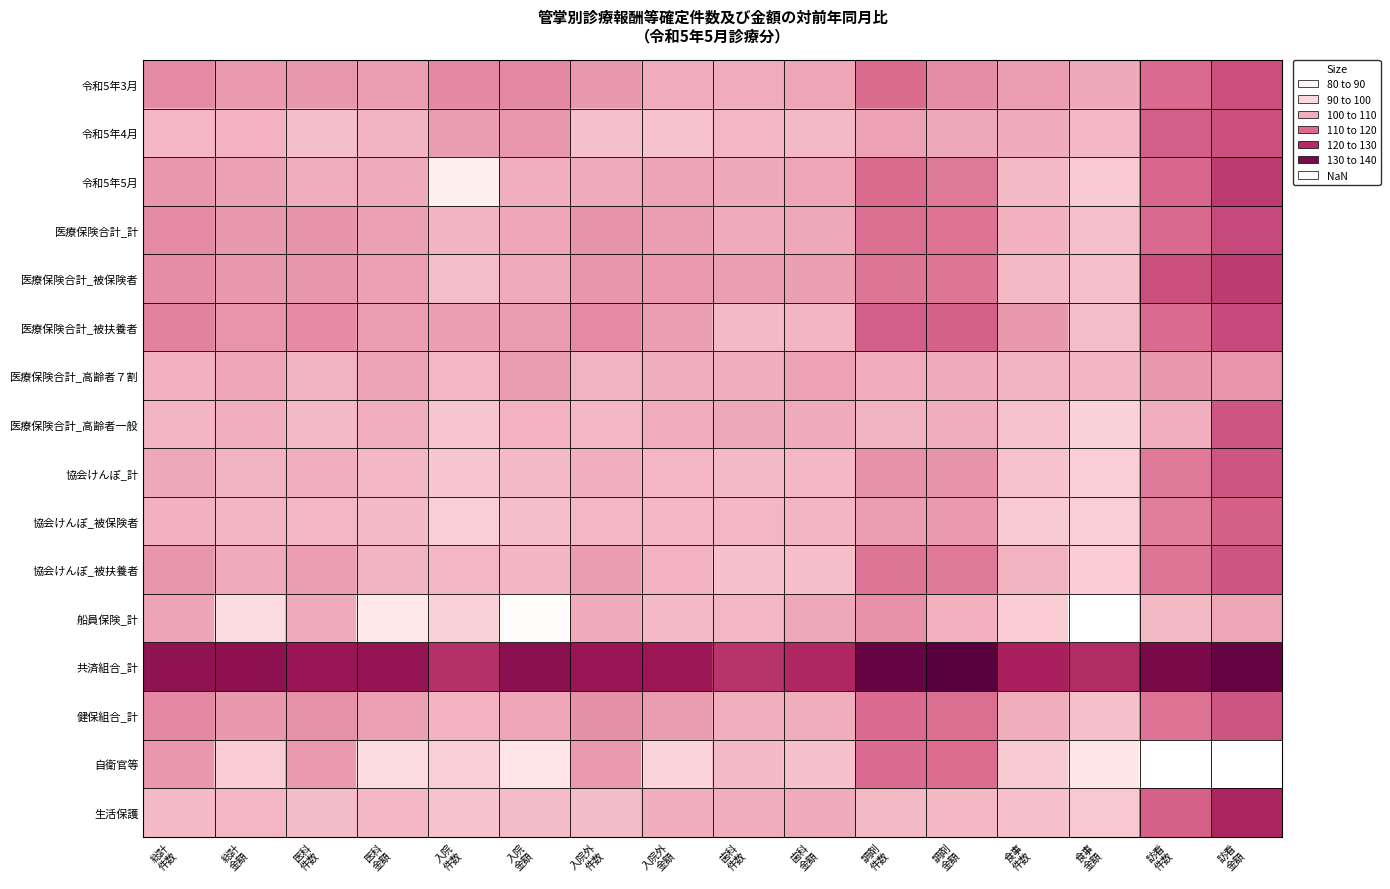

Reading left to right, list all the values displayed in this chart.

令和5年3月: 総計
件数=110.1	総計
金額=107.8	医科
件数=108.3	医科
金額=107.3	入院
件数=110.7	入院
金額=110.6	入院外
件数=108.3	入院外
金額=105.0	歯科
件数=105.0	歯科
金額=106.0	調剤
件数=115.0	調剤
金額=109.7	食事
件数=107.4	食事
金額=105.5	訪看
件数=115.2	訪看
金額=119.6
令和5年4月: 総計
件数=103.2	総計
金額=104.0	医科
件数=101.0	医科
金額=103.5	入院
件数=107.5	入院
金額=108.3	入院外
件数=100.8	入院外
金額=100.1	歯科
件数=103.1	歯科
金額=102.3	調剤
件数=106.7	調剤
金額=105.7	食事
件数=105.1	食事
金額=102.6	訪看
件数=117.1	訪看
金額=119.2
令和5年5月: 総計
件数=108.3	総計
金額=106.9	医科
件数=104.8	医科
金額=105.3	入院
件数=87.4	入院
金額=104.4	入院外
件数=105.2	入院外
金額=106.0	歯科
件数=105.5	歯科
金額=105.8	調剤
件数=115.1	調剤
金額=113.0	食事
件数=101.9	食事
金額=98.5	訪看
件数=115.8	訪看
金額=122.7
医療保険合計_計: 総計
件数=110.3	総計
金額=108.0	医科
件数=108.9	医科
金額=106.8	入院
件数=103.5	入院
金額=106.0	入院外
件数=109.0	入院外
金額=107.4	歯科
件数=105.3	歯科
金額=105.7	調剤
件数=114.5	調剤
金額=114.1	食事
件数=104.3	食事
金額=100.7	訪看
件数=115.5	訪看
金額=120.5
医療保険合計_被保険者: 総計
件数=109.9	総計
金額=108.1	医科
件数=108.5	医科
金額=106.8	入院
件数=101.5	入院
金額=105.1	入院外
件数=108.5	入院外
金額=107.9	歯科
件数=107.2	歯科
金額=107.2	調剤
件数=113.5	調剤
金額=113.5	食事
件数=102.3	食事
金額=100.7	訪看
件数=119.5	訪看
金額=122.6
医療保険合計_被扶養者: 総計
件数=111.5	総計
金額=108.6	医科
件数=110.2	医科
金額=107.2	入院
件数=107.0	入院
金額=107.5	入院外
件数=110.3	入院外
金額=107.0	歯科
件数=102.3	歯科
金額=103.2	調剤
件数=117.1	調剤
金額=116.7	食事
件数=108.0	食事
金額=101.5	訪看
件数=115.3	訪看
金額=120.4
医療保険合計_高齢者７割: 総計
件数=104.3	総計
金額=106.0	医科
件数=103.8	医科
金額=106.2	入院
件数=103.1	入院
金額=107.5	入院外
件数=103.8	入院外
金額=104.8	歯科
件数=104.7	歯科
金額=106.3	調剤
件数=104.9	調剤
金額=105.1	食事
件数=103.5	食事
金額=103.2	訪看
件数=108.1	訪看
金額=108.6
医療保険合計_高齢者一般: 総計
件数=103.3	総計
金額=104.5	医科
件数=102.5	医科
金額=104.4	入院
件数=99.7	入院
金額=103.9	入院外
件数=102.6	入院外
金額=104.9	歯科
件数=105.6	歯科
金額=105.2	調剤
件数=103.8	調剤
金額=104.7	食事
件数=100.2	食事
金額=96.5	訪看
件数=104.6	訪看
金額=118.5
協会けんぽ_計: 総計
件数=105.7	総計
金額=103.9	医科
件数=104.4	医科
金額=102.7	入院
件数=99.6	入院
金額=102.1	入院外
件数=104.5	入院外
金額=103.2	歯科
件数=102.1	歯科
金額=102.7	調剤
件数=109.3	調剤
金額=109.0	食事
件数=100.3	食事
金額=97.3	訪看
件数=113.0	訪看
金額=118.6
協会けんぽ_被保険者: 総計
件数=104.2	総計
金額=103.2	医科
件数=102.8	医科
金額=102.0	入院
件数=97.5	入院
金額=101.1	入院外
件数=102.9	入院外
金額=102.7	歯科
件数=102.8	歯科
金額=103.2	調剤
件数=107.2	調剤
金額=107.7	食事
件数=98.2	食事
金額=97.2	訪看
件数=112.3	訪看
金額=117.0
協会けんぽ_被扶養者: 総計
件数=108.6	総計
金額=105.2	医科
件数=107.4	医科
金額=103.7	入院
件数=103.0	入院
金額=103.3	入院外
件数=107.4	入院外
金額=103.9	歯科
件数=100.6	歯科
金額=101.3	調剤
件数=113.6	調剤
金額=112.9	食事
件数=103.8	食事
金額=97.8	訪看
件数=113.7	訪看
金額=118.5
船員保険_計: 総計
件数=106.2	総計
金額=94.1	医科
件数=105.1	医科
金額=90.8	入院
件数=96.9	入院
金額=81.6	入院外
件数=105.3	入院外
金額=101.9	歯科
件数=102.9	歯科
金額=105.8	調剤
件数=109.2	調剤
金額=104.3	食事
件数=97.6	食事
金額=80.7	訪看
件数=102.2	訪看
金額=105.9
共済組合_計: 総計
件数=131.5	総計
金額=131.8	医科
件数=129.7	医科
金額=130.4	入院
件数=124.4	入院
金額=132.1	入院外
件数=129.8	入院外
金額=129.4	歯科
件数=123.7	歯科
金額=125.8	調剤
件数=137.8	調剤
金額=140.1	食事
件数=126.8	食事
金額=125.2	訪看
件数=135.0	訪看
金額=138.0
健保組合_計: 総計
件数=110.5	総計
金額=108.1	医科
件数=109.3	医科
金額=106.9	入院
件数=103.9	入院
金額=106.0	入院外
件数=109.3	入院外
金額=107.5	歯科
件数=104.4	歯科
金額=104.8	調剤
件数=115.3	調剤
金額=114.6	食事
件数=104.7	食事
金額=100.8	訪看
件数=113.8	訪看
金額=118.5
自衛官等: 総計
件数=108.3	総計
金額=97.7	医科
件数=107.7	医科
金額=94.2	入院
件数=97.3	入院
金額=92.1	入院外
件数=107.9	入院外
金額=96.0	歯科
件数=102.1	歯科
金額=100.4	調剤
件数=115.3	調剤
金額=114.8	食事
件数=98.3	食事
金額=91.9	訪看
件数=56.2	訪看
金額=68.9
生活保護: 総計
件数=102.1	総計
金額=103.0	医科
件数=101.7	医科
金額=102.6	入院
件数=100.3	入院
金額=101.7	入院外
件数=101.8	入院外
金額=104.8	歯科
件数=104.6	歯科
金額=105.2	調剤
件数=102.0	調剤
金額=102.6	食事
件数=100.5	食事
金額=98.8	訪看
件数=116.6	訪看
金額=126.2